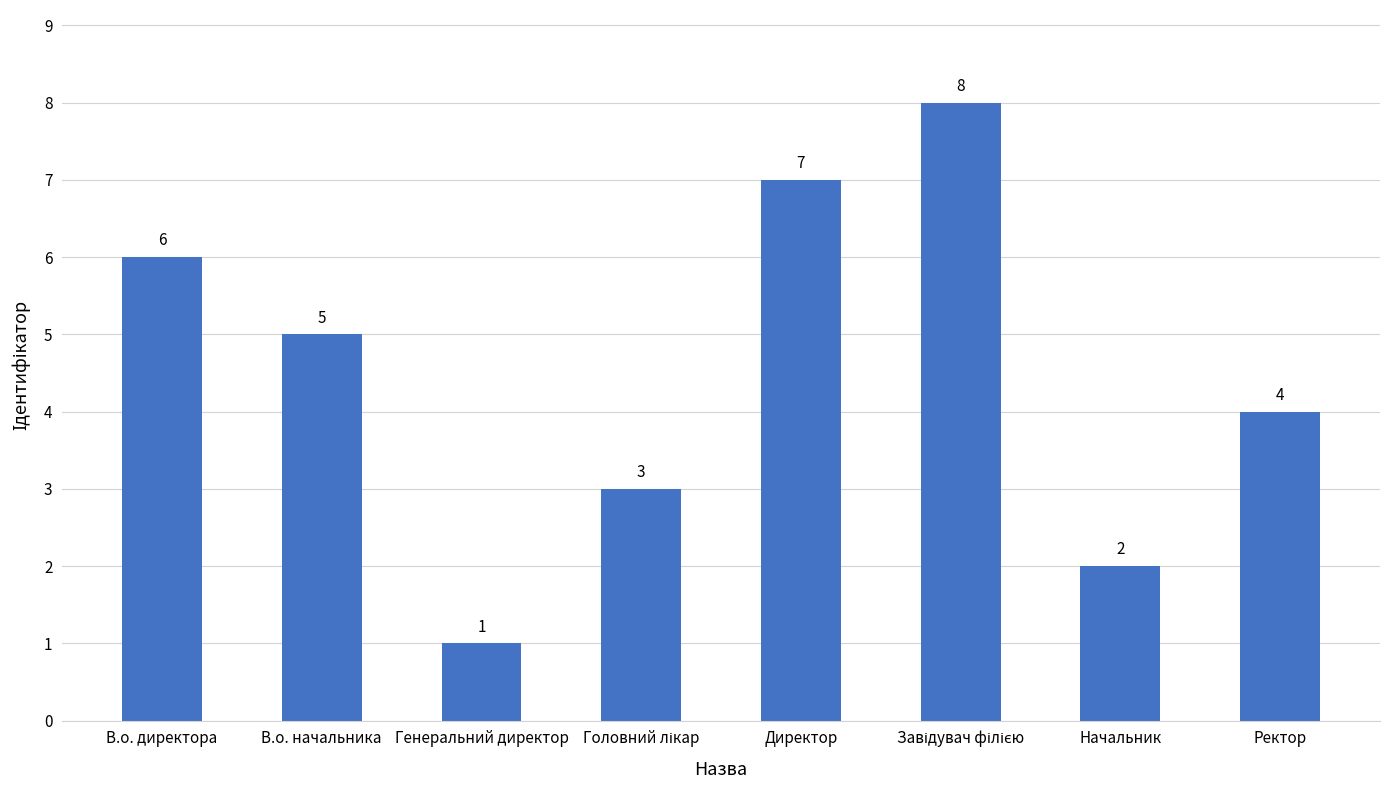

What position from the right is В.о. начальника?

7